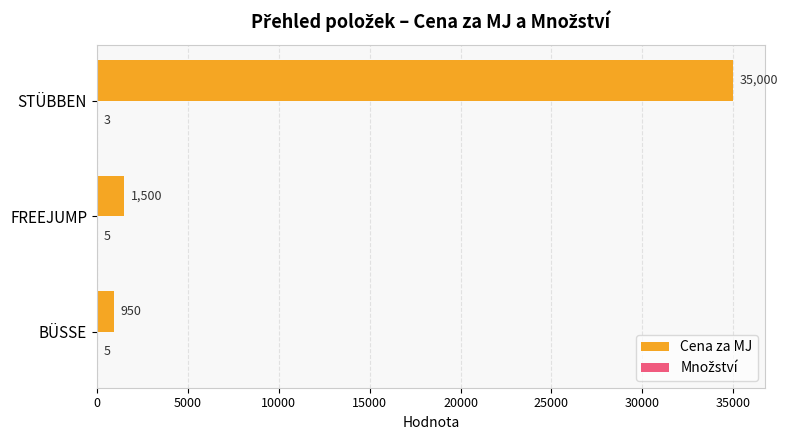

Where is Cena za MJ nearest to the value 17975?

FREEJUMP